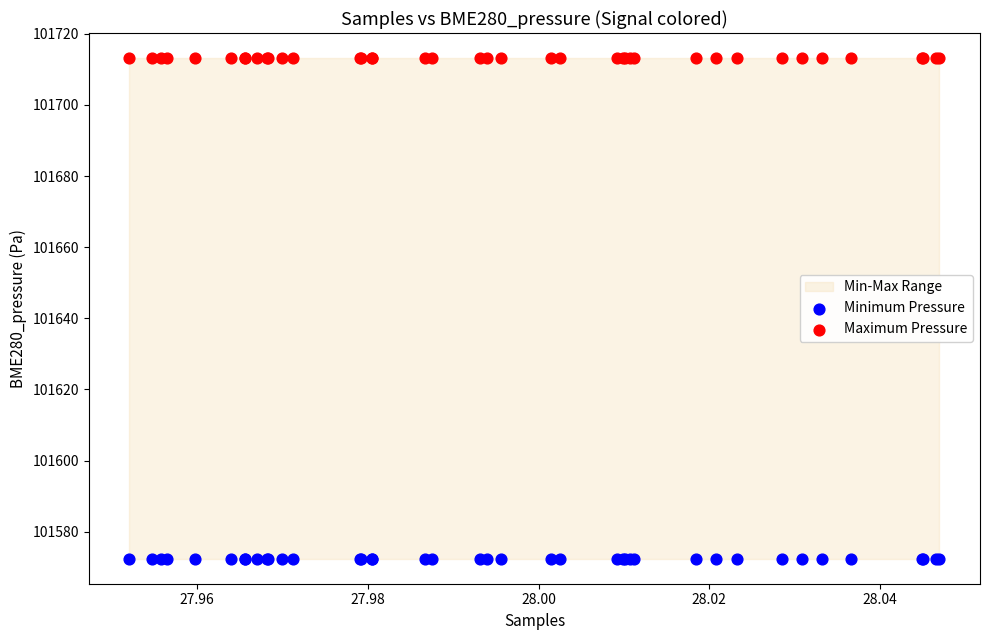

Which series reaches the maximum Y coordinate?

Maximum Pressure